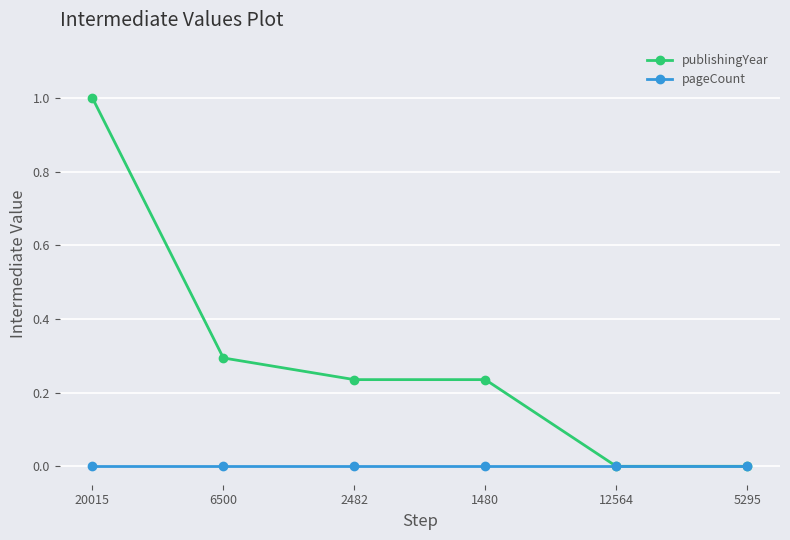

What is the total value across all series at 6500?

0.3